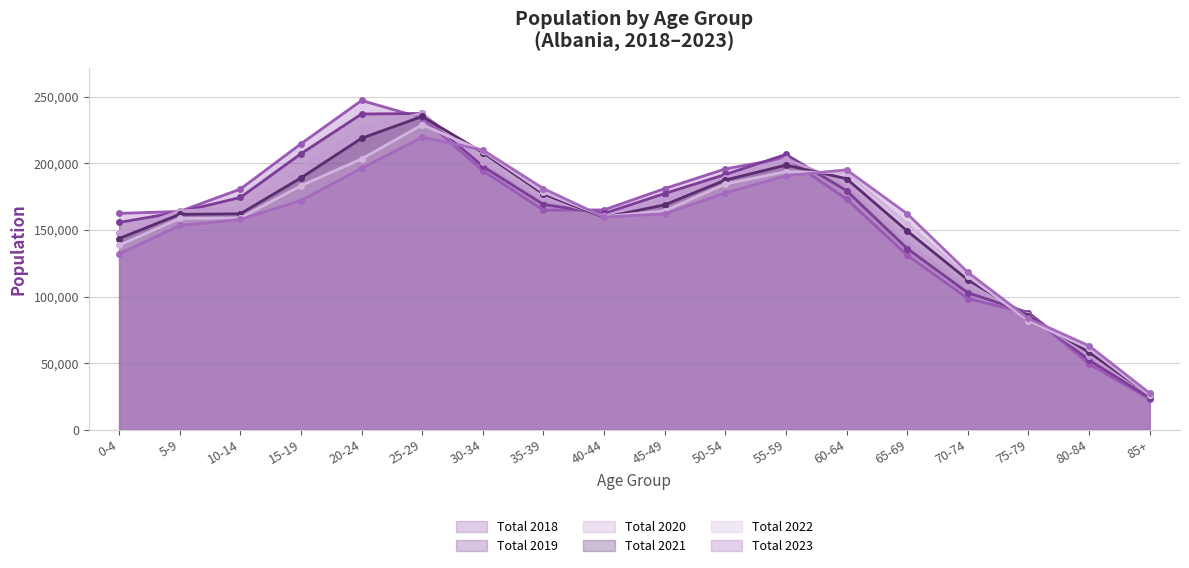

What is the value of the Total 2020 point at the 15th from the left?

109757